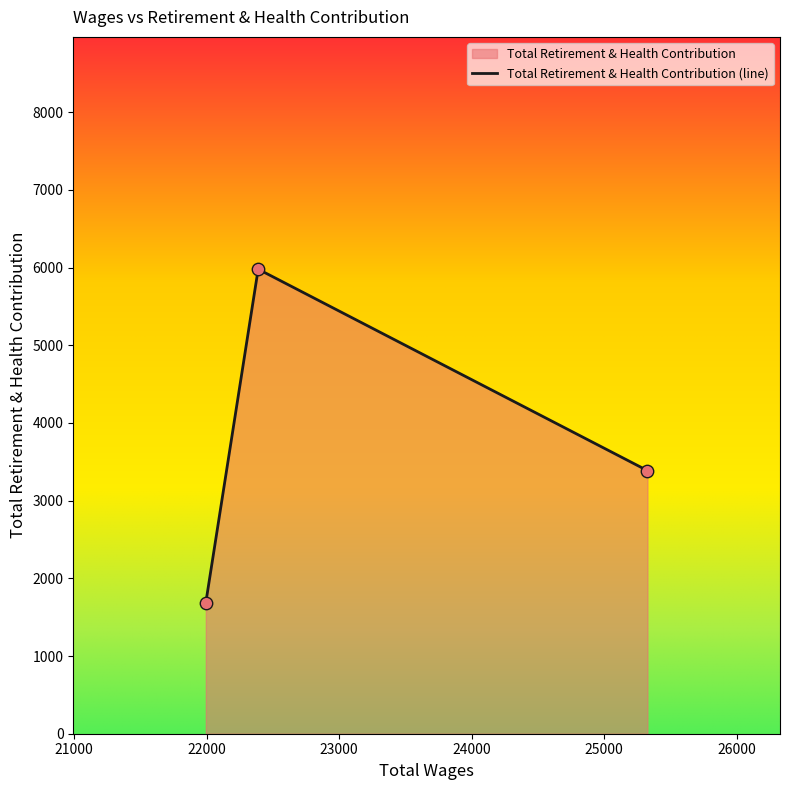

Which has a higher value, 21994.0 or 25326.0?

25326.0